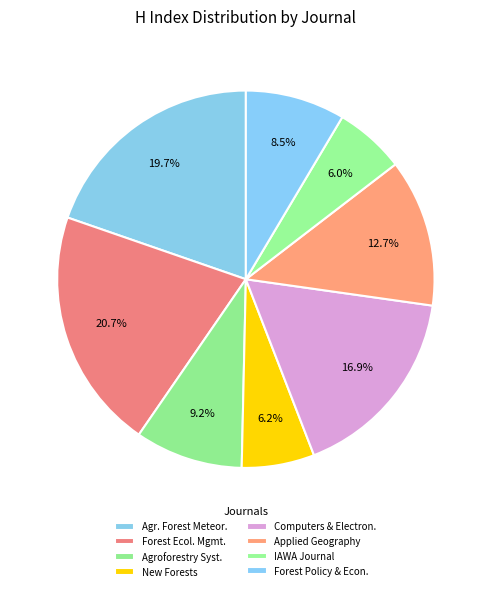

How many segments does this pie chart have?

8